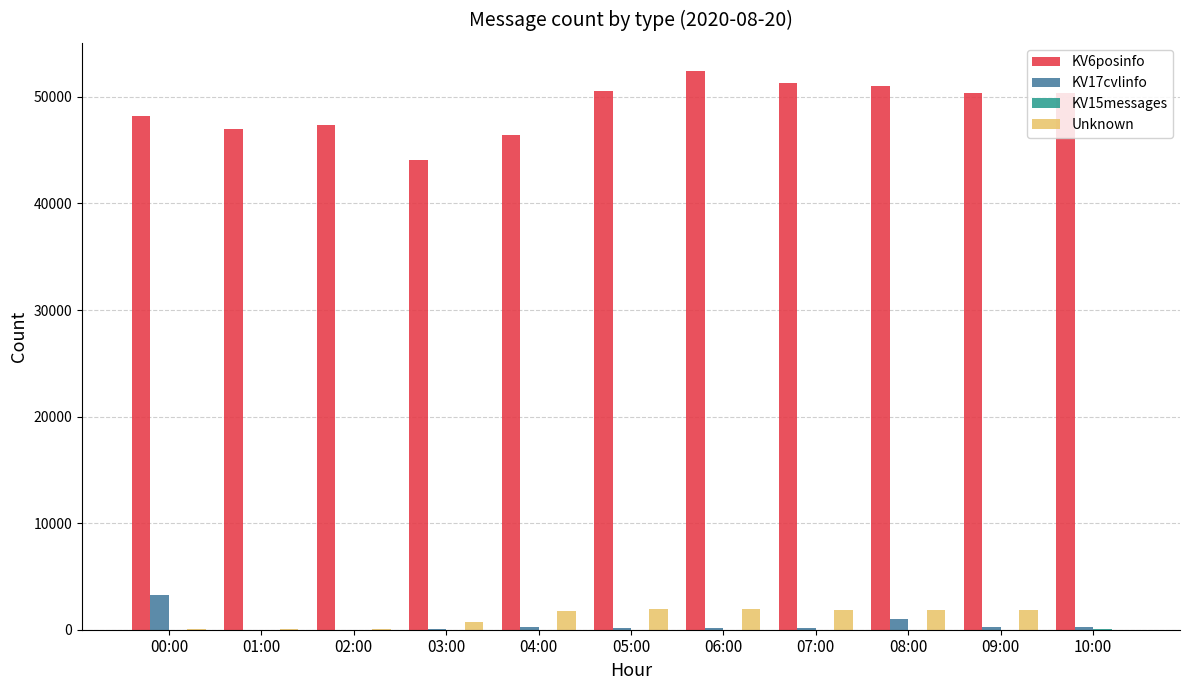

Is it true that KV6posinfo equals 51026 at 08:00?

True